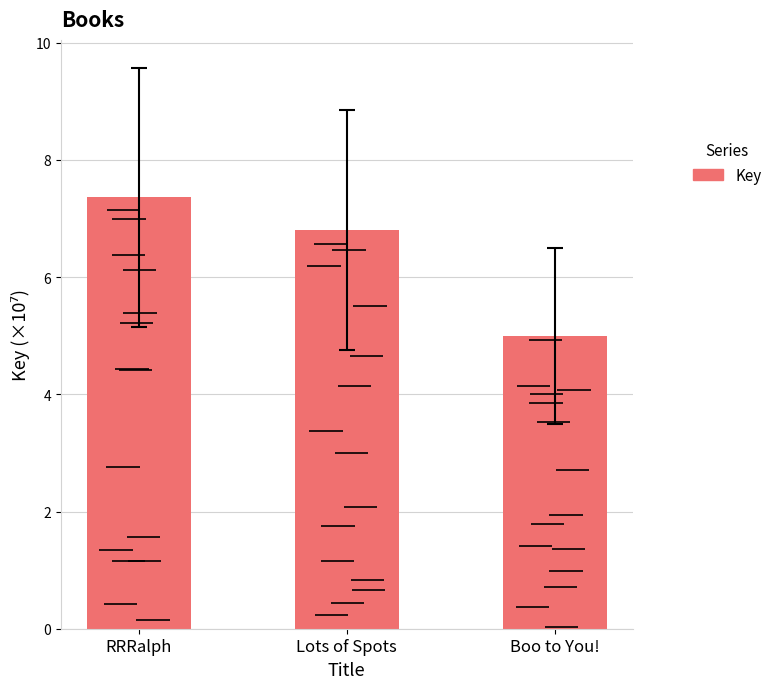

At which label is the value closest to 6?

Lots of Spots